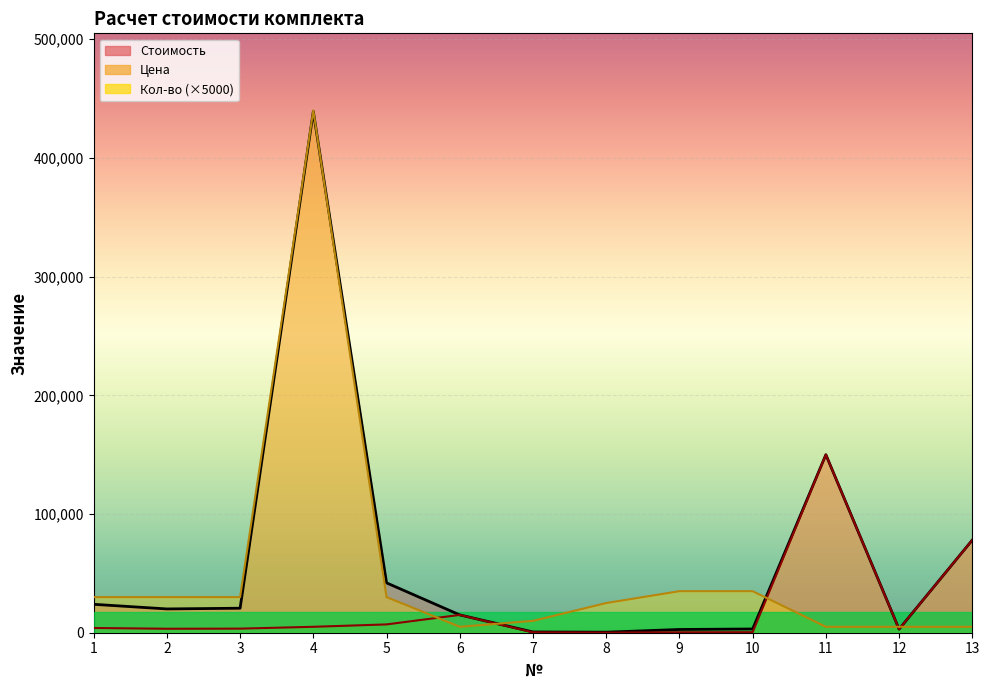

What is the approximate value of Цена at 10, to the nearest 100?

400